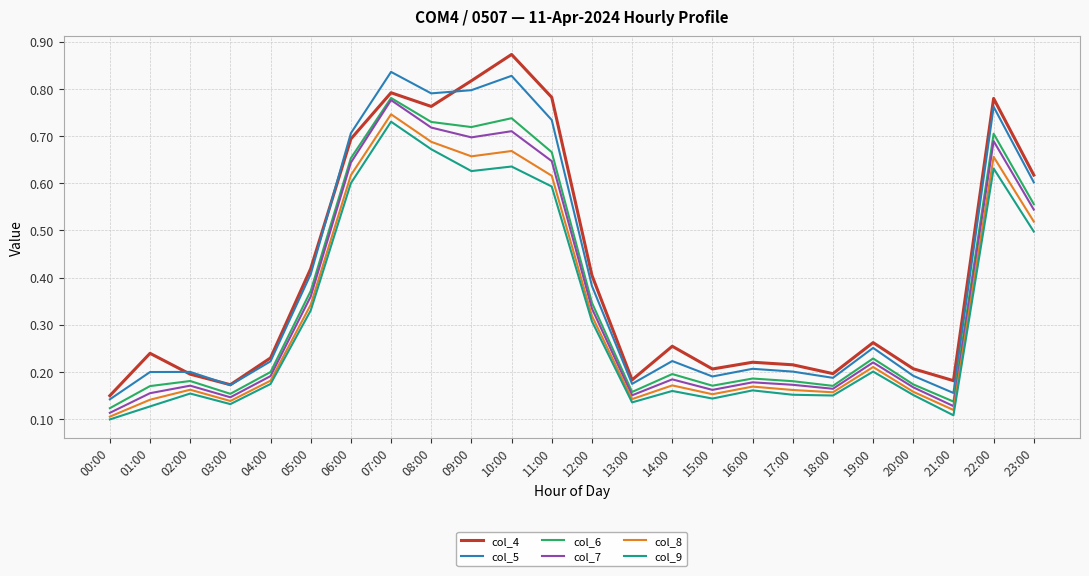

Count the col_5 values in the range 0 to 1.

24